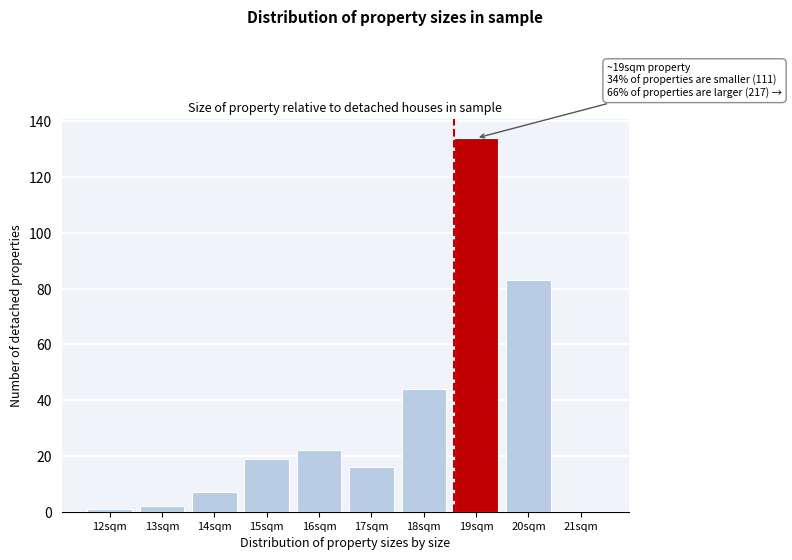

Reading left to right, extract all data points from this chart.

12sqm=1	13sqm=2	14sqm=7	15sqm=19	16sqm=22	17sqm=16	18sqm=44	19sqm=134	20sqm=83	21sqm=0